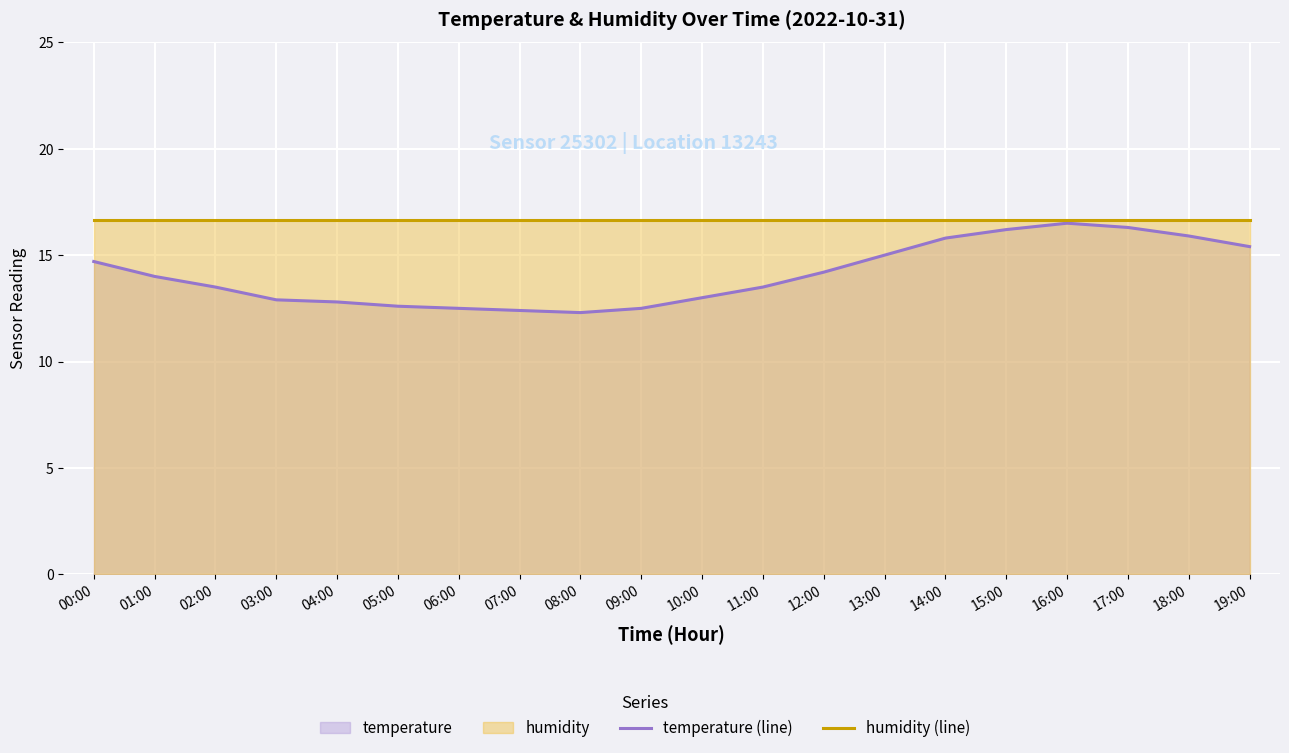

At 08:00, list the series in order from largest to smallest.

humidity (line), temperature (line)